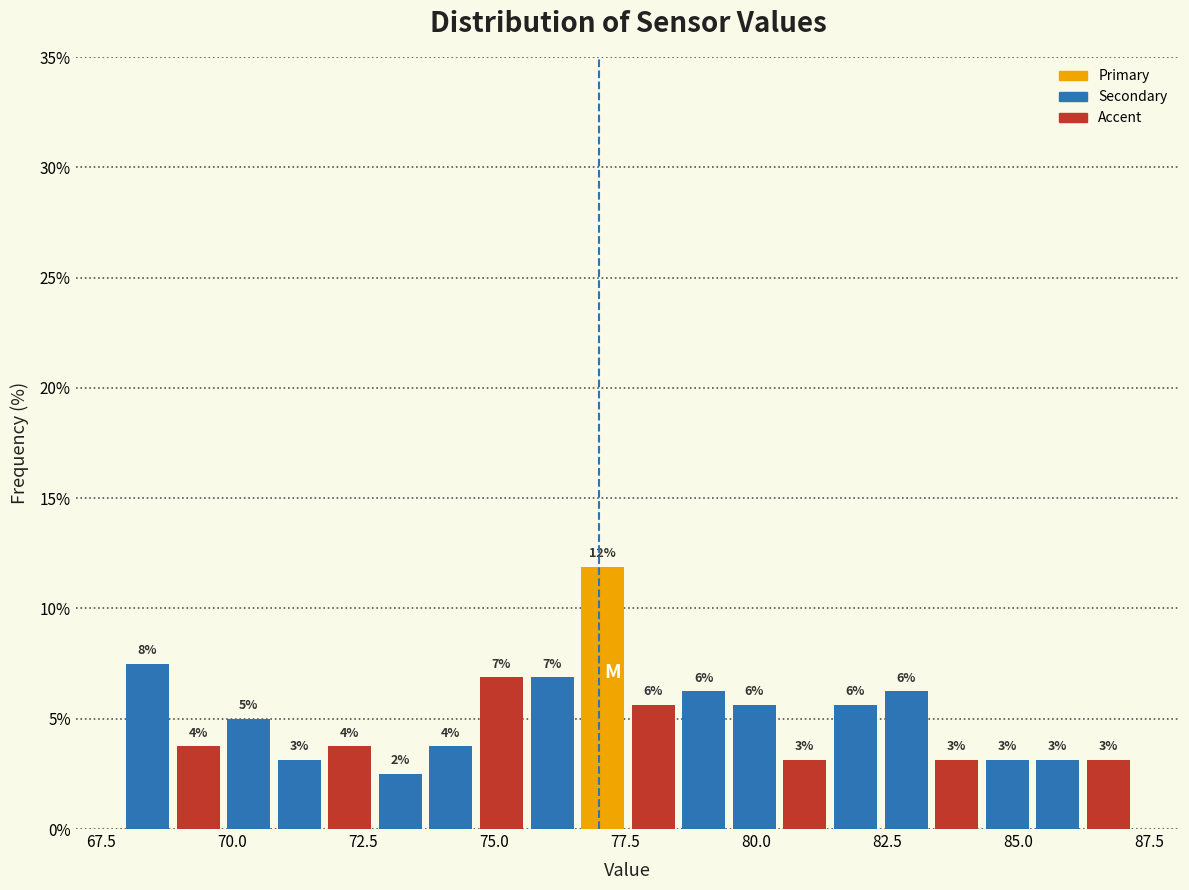

Read against the x-axis, roughly where is the centre of the tallest bar?

77.0